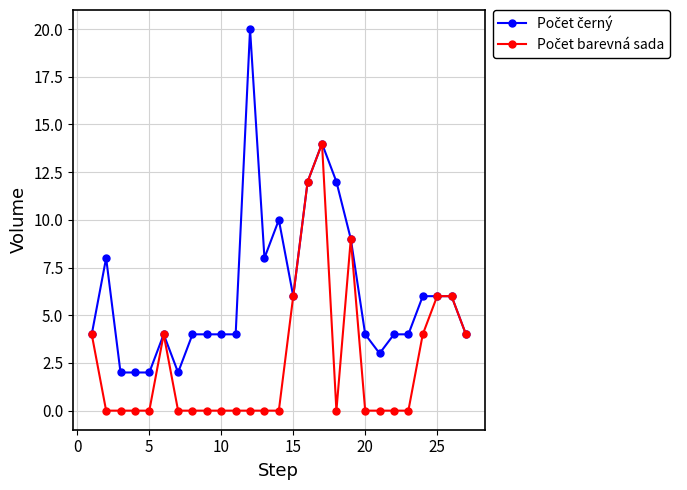

What is the greatest value displayed?

20